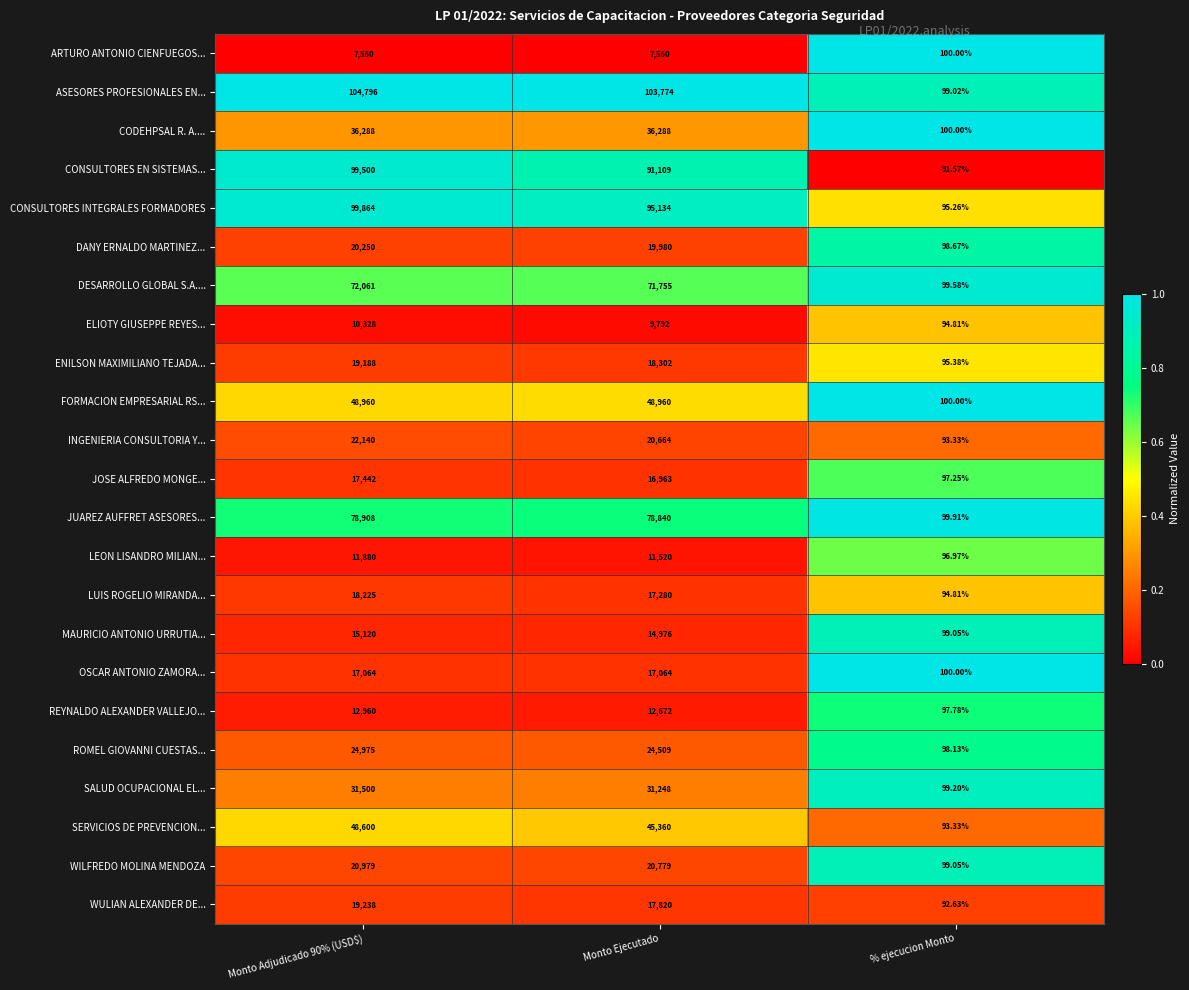

List the series in order of their peak value, highest first.

ASESORES PROFESIONALES EN..., CONSULTORES INTEGRALES FORMADORES, CONSULTORES EN SISTEMAS..., JUAREZ AUFFRET ASESORES..., DESARROLLO GLOBAL S.A...., FORMACION EMPRESARIAL RS..., SERVICIOS DE PREVENCION..., CODEHPSAL R. A...., SALUD OCUPACIONAL EL..., ROMEL GIOVANNI CUESTAS..., INGENIERIA CONSULTORIA Y..., WILFREDO MOLINA MENDOZA, DANY ERNALDO MARTINEZ..., WULIAN ALEXANDER DE..., ENILSON MAXIMILIANO TEJADA..., LUIS ROGELIO MIRANDA..., JOSE ALFREDO MONGE..., OSCAR ANTONIO ZAMORA..., MAURICIO ANTONIO URRUTIA..., REYNALDO ALEXANDER VALLEJO..., LEON LISANDRO MILIAN..., ELIOTY GIUSEPPE REYES..., ARTURO ANTONIO CIENFUEGOS...